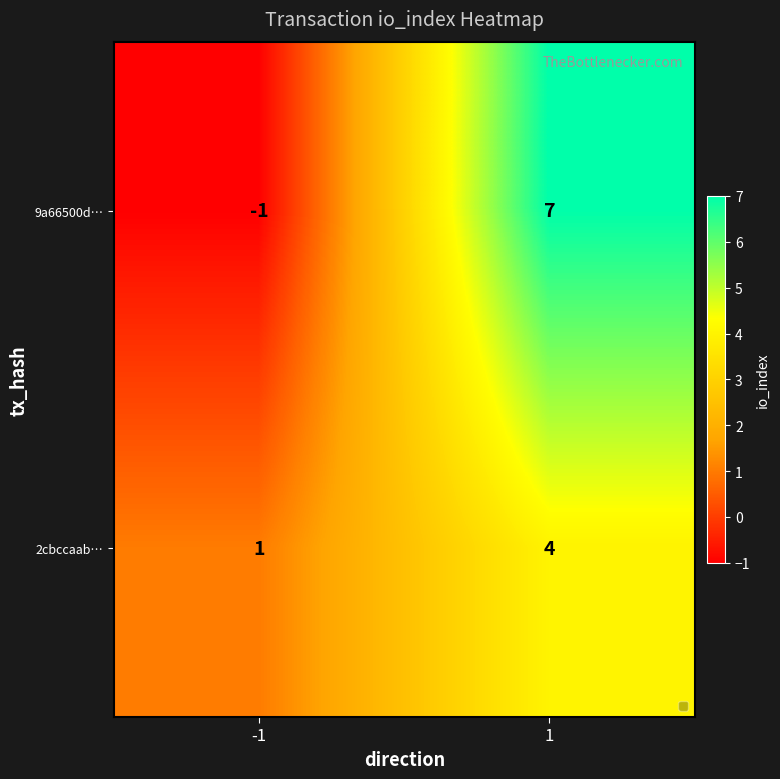

What is the difference between the highest and lowest values at -1?

2